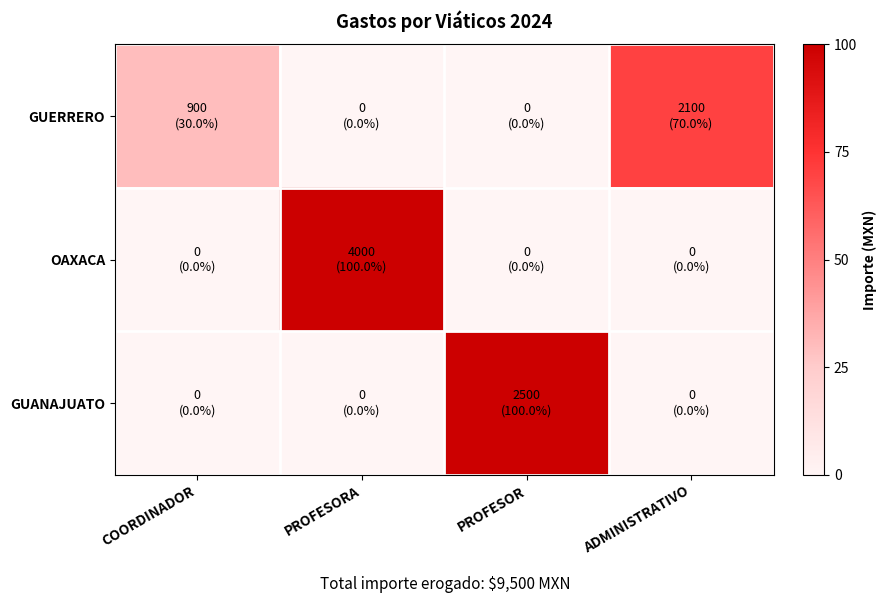

At how many categories does at least one series exceed 88?

2